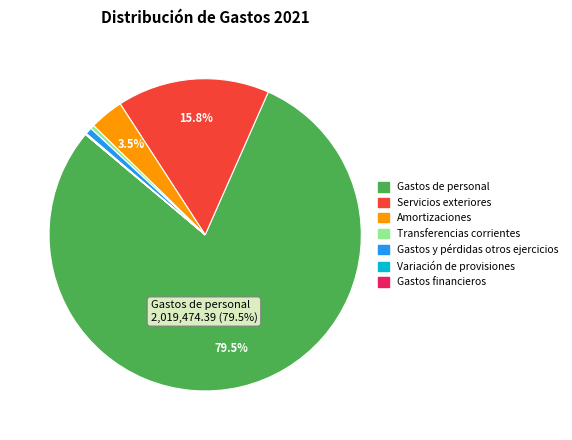

Combined, do Servicios exteriores and Transferencias corrientes account for over 50%?

No